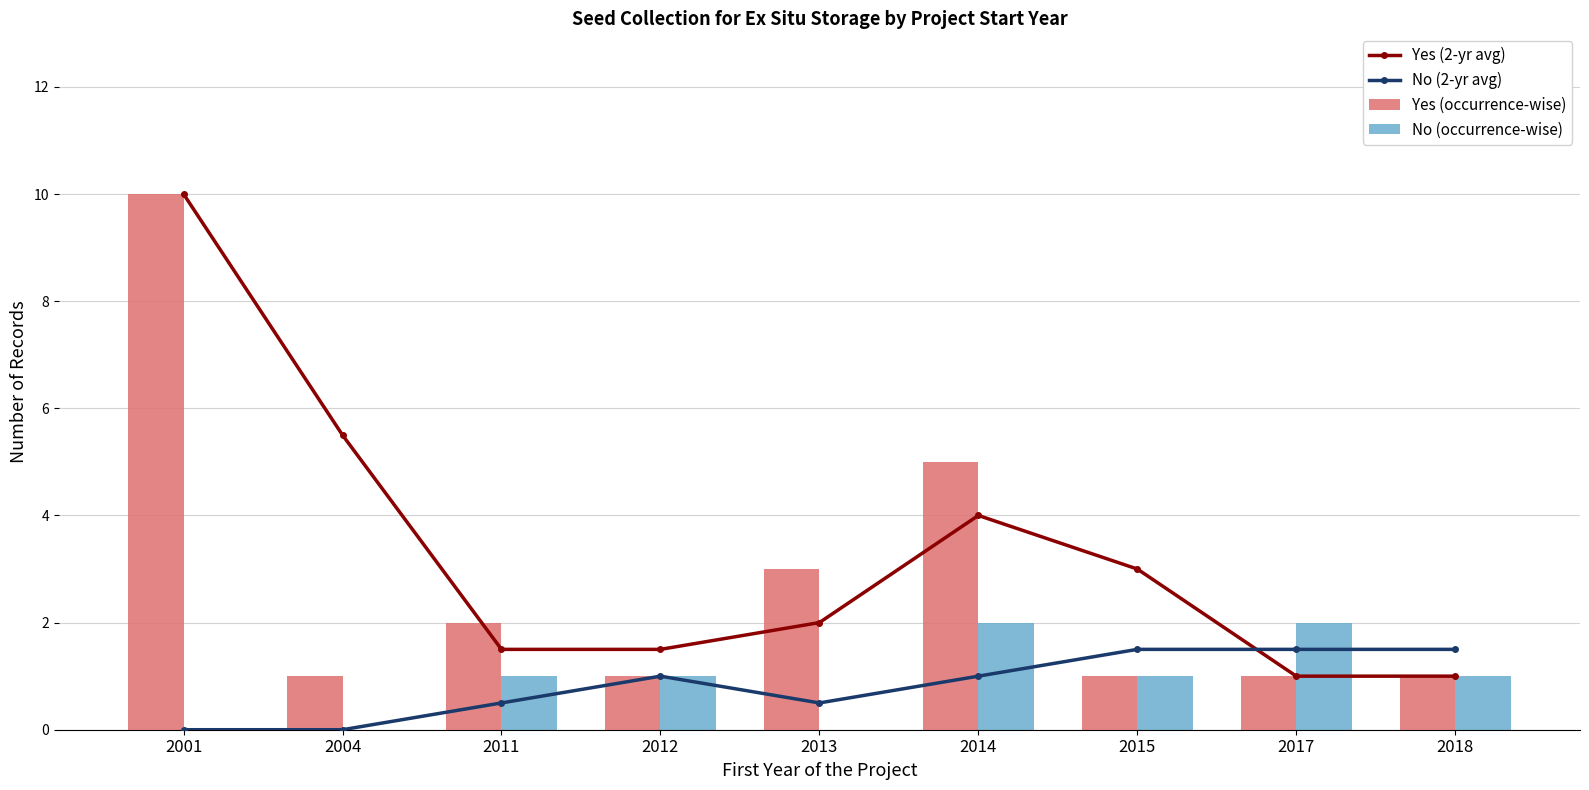

How many data points in Yes (occurrence-wise) are above 1?

4